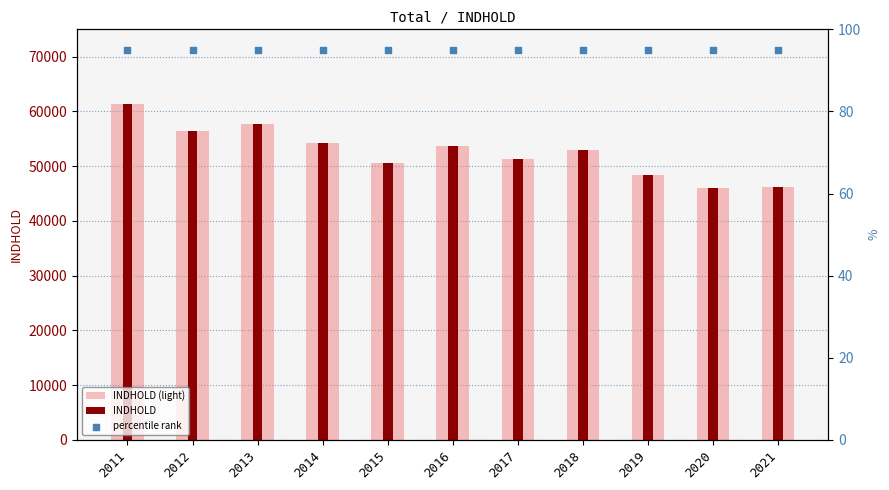

At how many categories does at least one series exceed 54904?

3